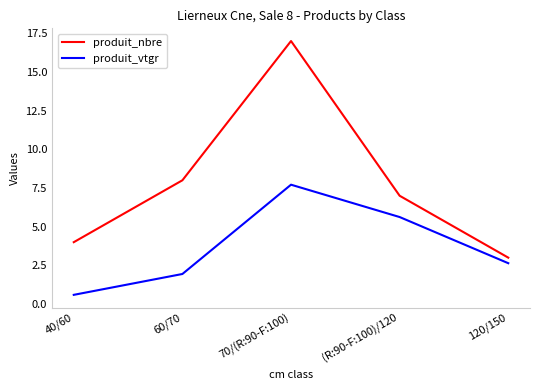

At which category does produit_vtgr reach its first local peak?

70/(R:90-F:100)